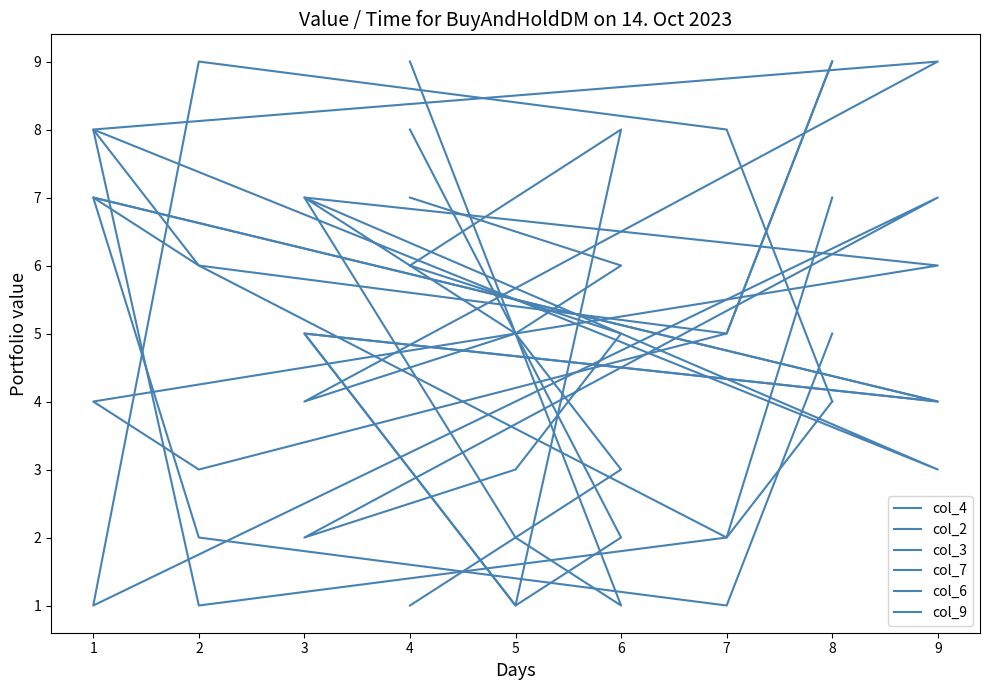

Between 6 and 4, which series saw the biggest shift?

col_2